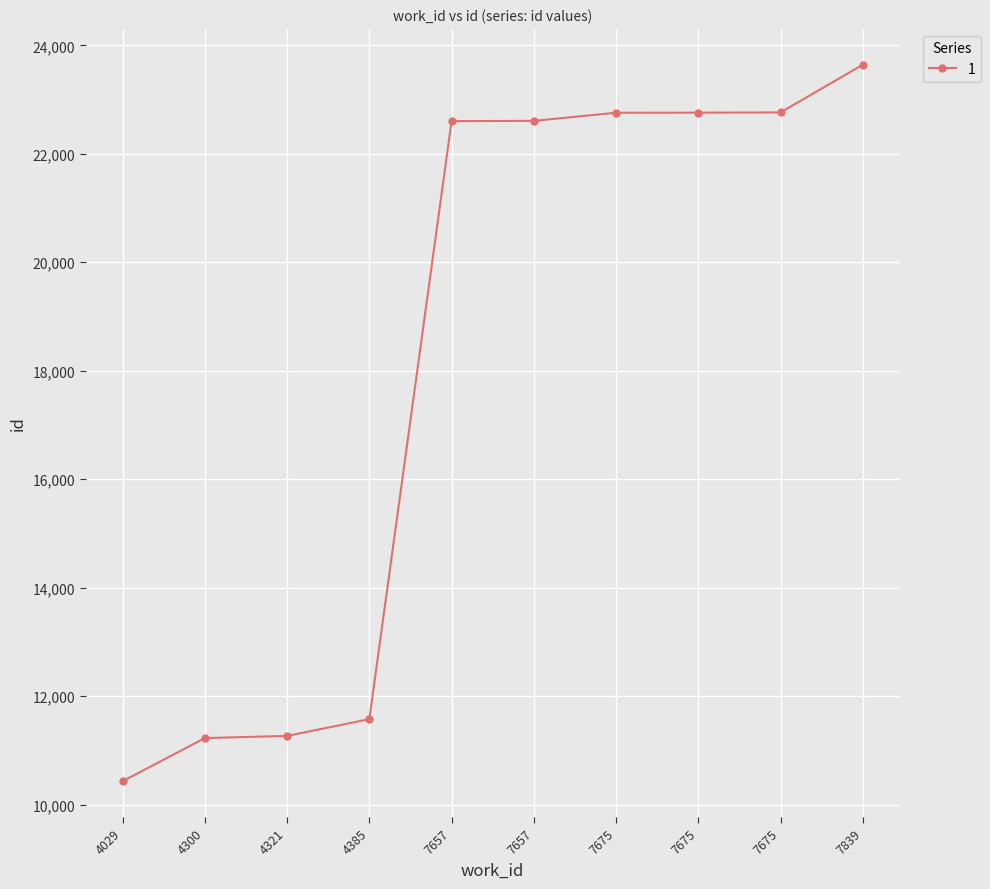

Reading right to left, list all the values displayed in this chart.

7839=23642	7675=22763	7675=22758	7675=22757	7657=22607	7657=22602	4385=11578	4321=11269	4300=11229	4029=10434